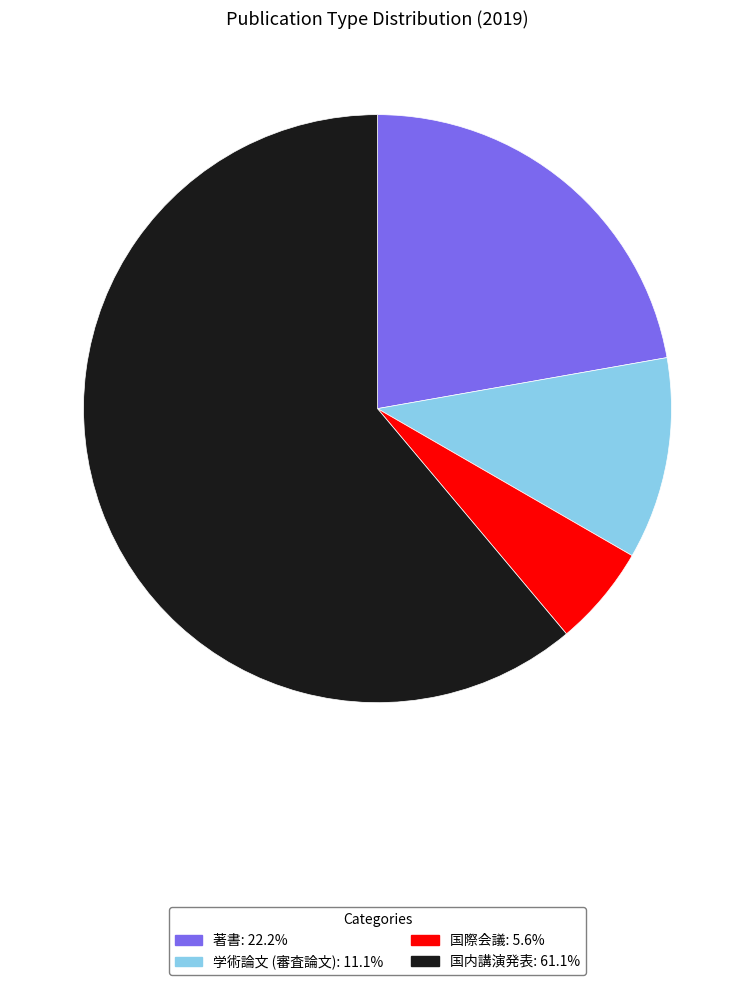

Rank the categories by value from lowest to highest.

国際会議, 学術論文 (審査論文), 著書, 国内講演発表